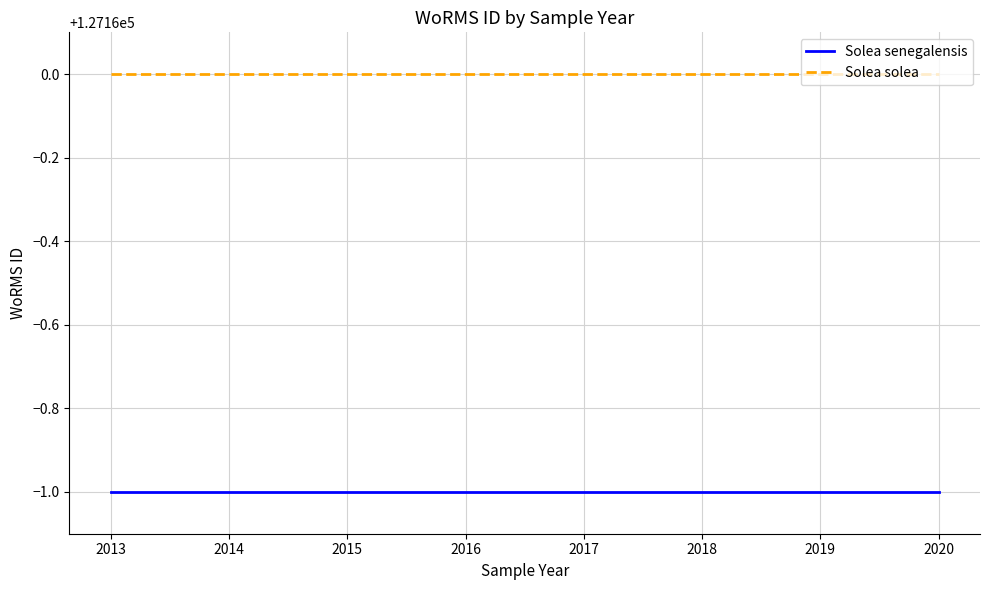

What are all the series names shown in the legend?

Solea senegalensis, Solea solea